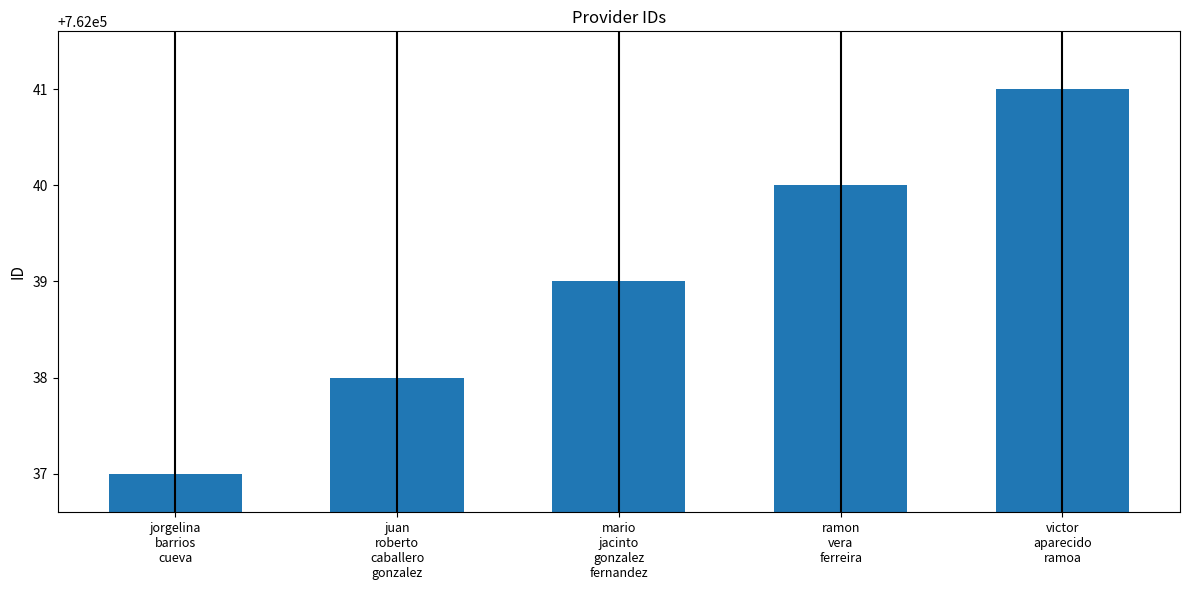

Which category has the highest value across all series?

victor
aparecido
ramoa